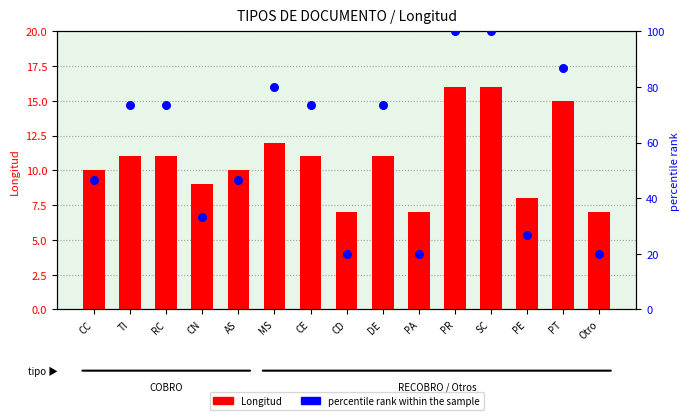

What is the total value across all series at Otro?

27.0